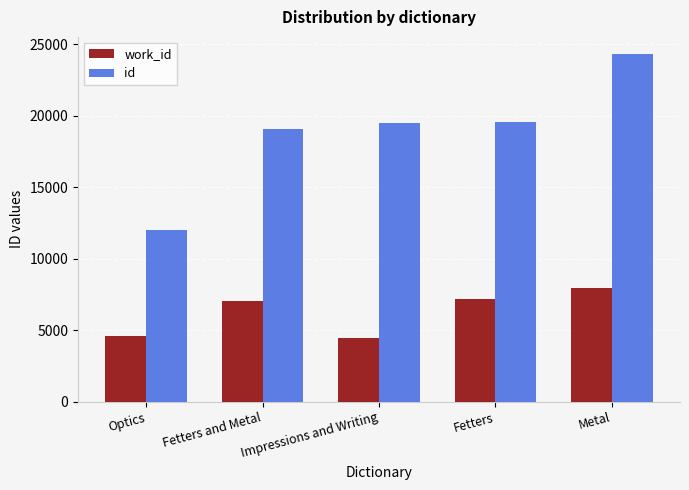

What is the label of the 2nd bar from the right?

Fetters